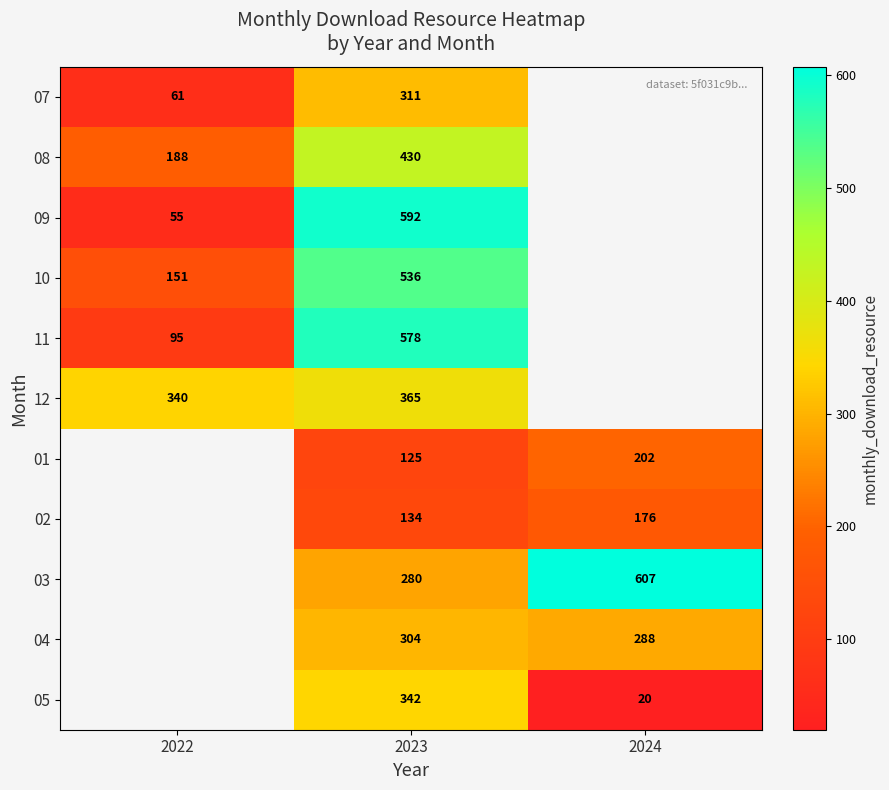

True or false: 02 has a value of 216.3 at 2023.

False